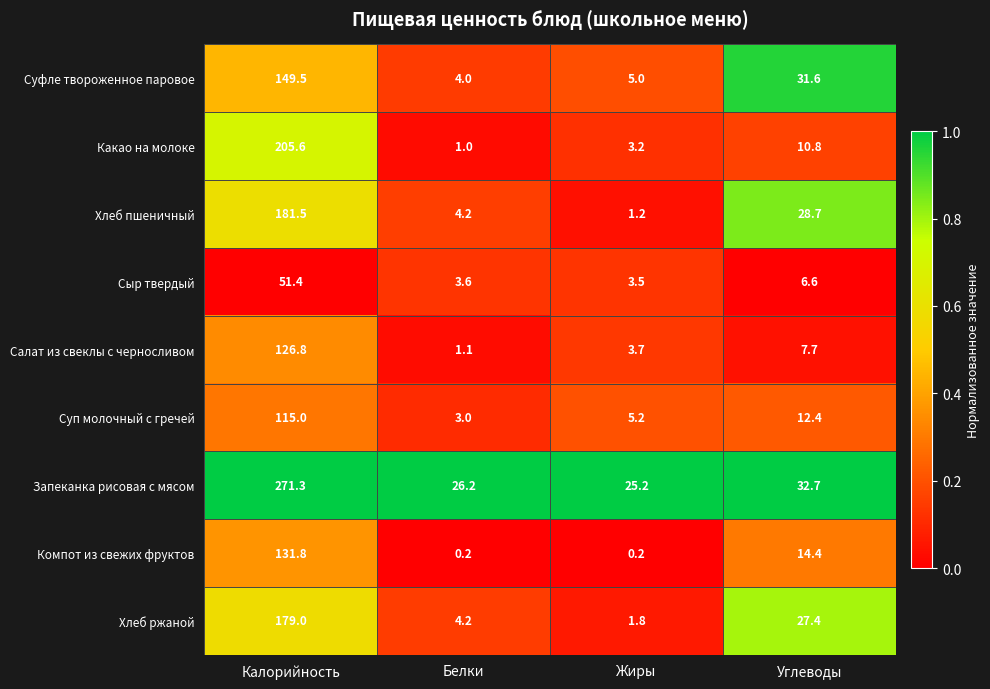

What is the difference between the maximum and minimum values in the Суп молочный с гречей series?

112.0